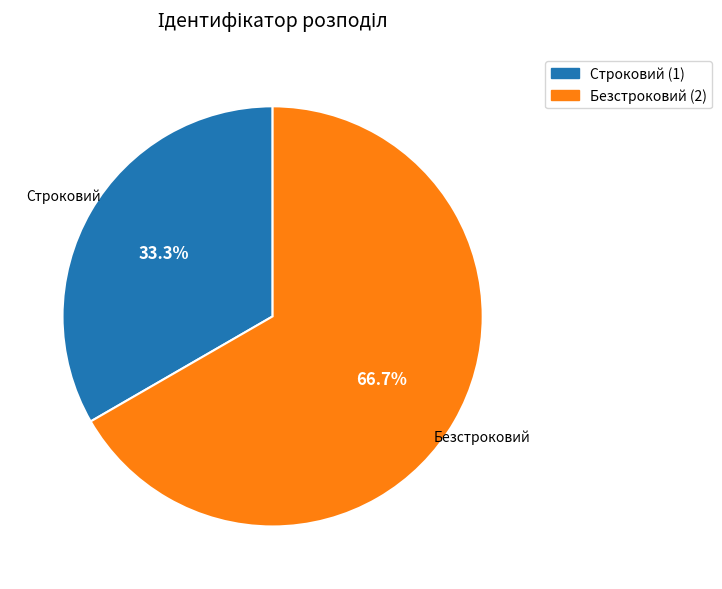

Which category has the smallest portion of the pie?

Строковий